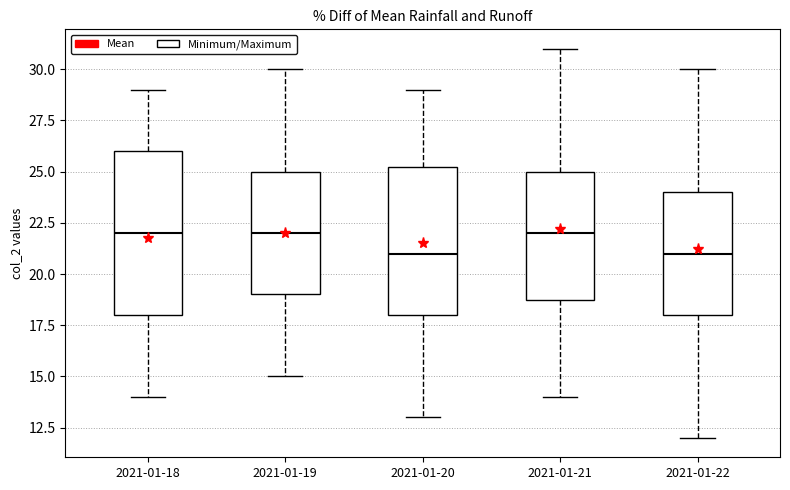

Reading left to right, transcribe this box plot: for each box, give where its median line is, the range the box spans, and where its two whiskers end, as read against the y-axis. The values are not printed on the chart, so give them approximately, as read against the axis.

2021-01-18: median 22.0, box 18.0 to 26.0, whiskers 14.0 to 29.0
2021-01-19: median 22.0, box 19.0 to 25.0, whiskers 15.0 to 30.0
2021-01-20: median 21.0, box 18.0 to 25.5, whiskers 13.0 to 29.0
2021-01-21: median 22.0, box 19.0 to 25.0, whiskers 14.0 to 31.0
2021-01-22: median 21.0, box 18.0 to 24.0, whiskers 12.0 to 30.0